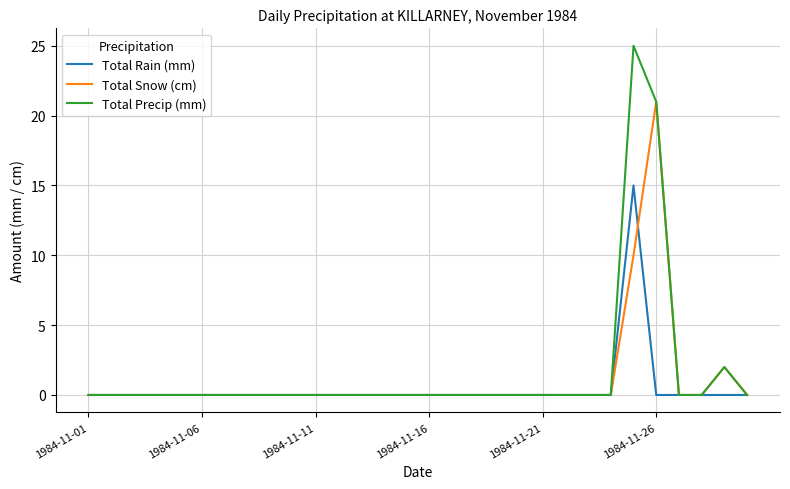

List the series in order of their peak value, highest first.

Total Precip (mm), Total Snow (cm), Total Rain (mm)